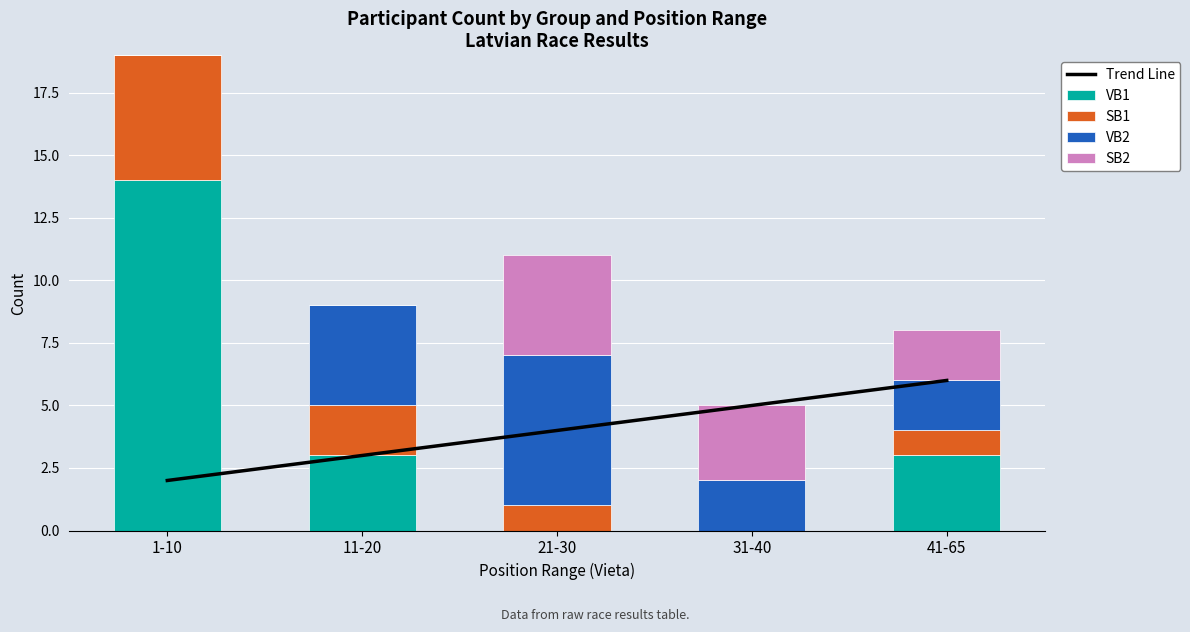

How many distinct data groups are displayed?

5